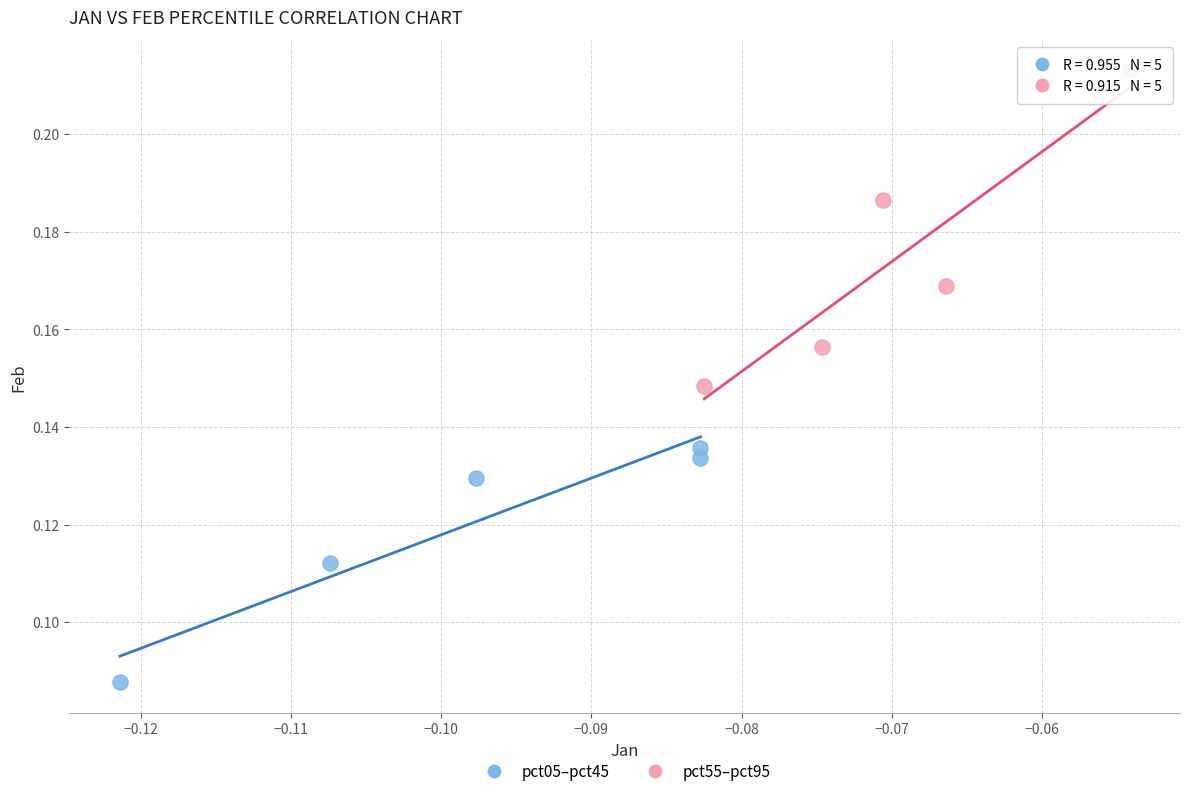

Which series contains the lowest Y value?

pct05–pct45